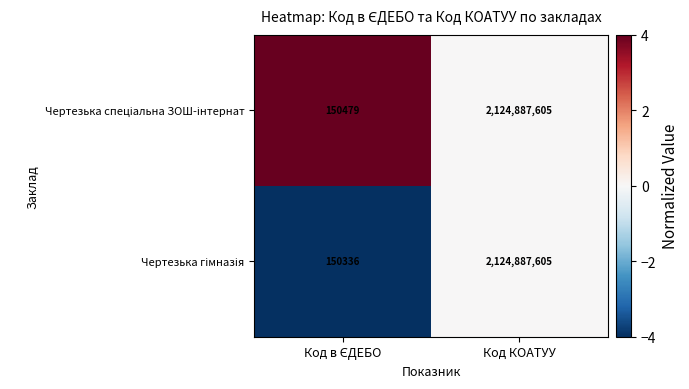

What is the minimum value shown in the chart?

150336